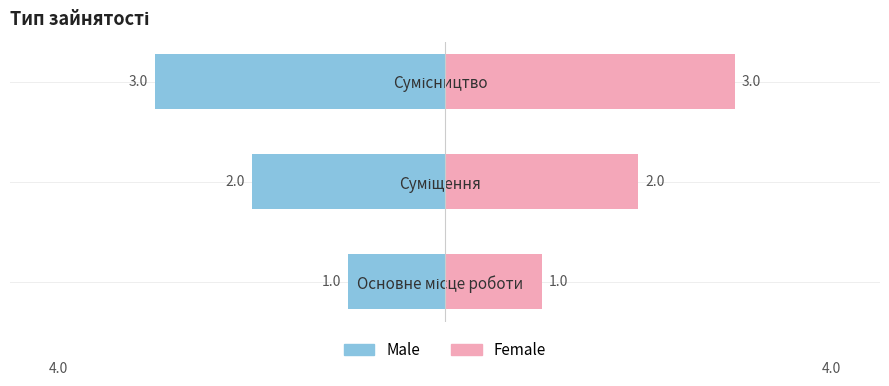

What is the sum of all Male values?

-6